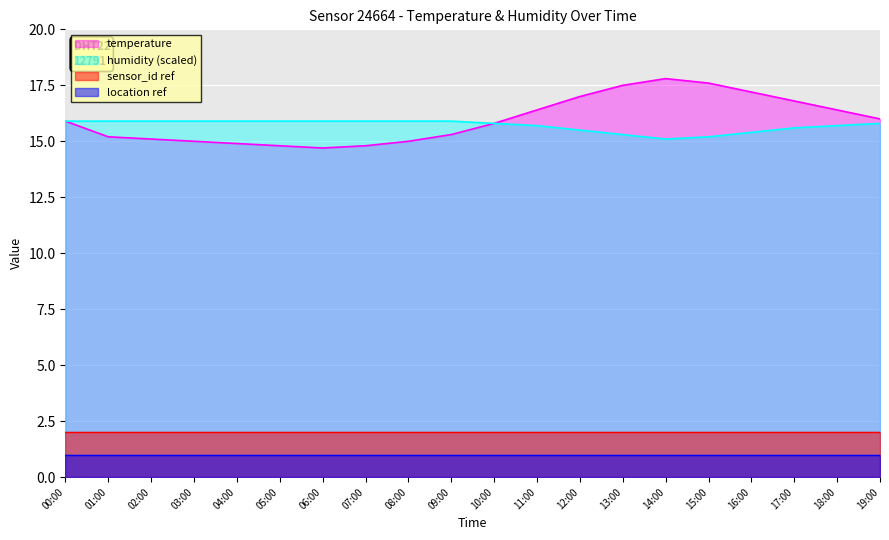

At which category is the sum across all series the highest?

14:00